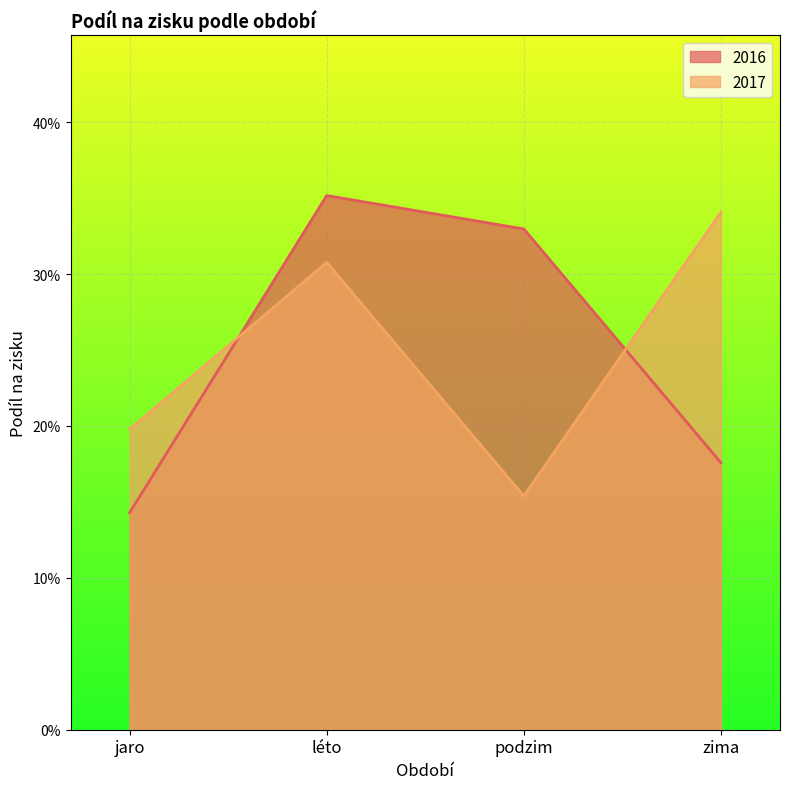

What position from the right is podzim?

2